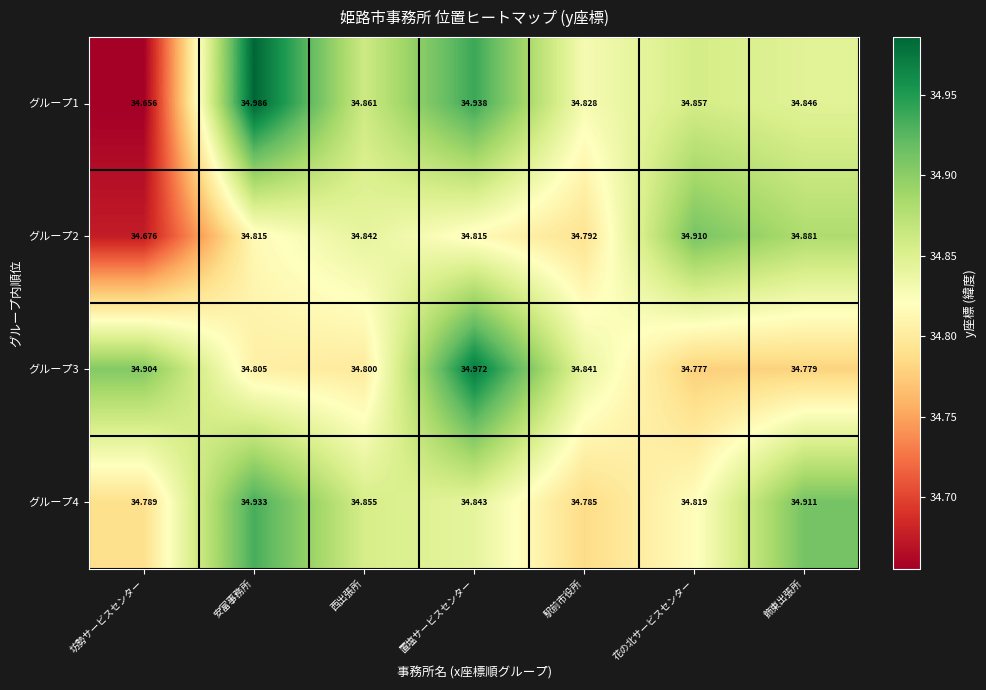

Rank the categories by グループ1 value from lowest to highest.

坊勢サービスセンター, 駅前市役所, 飾東出張所, 花の北サービスセンター, 西出張所, 置塩サービスセンター, 安富事務所